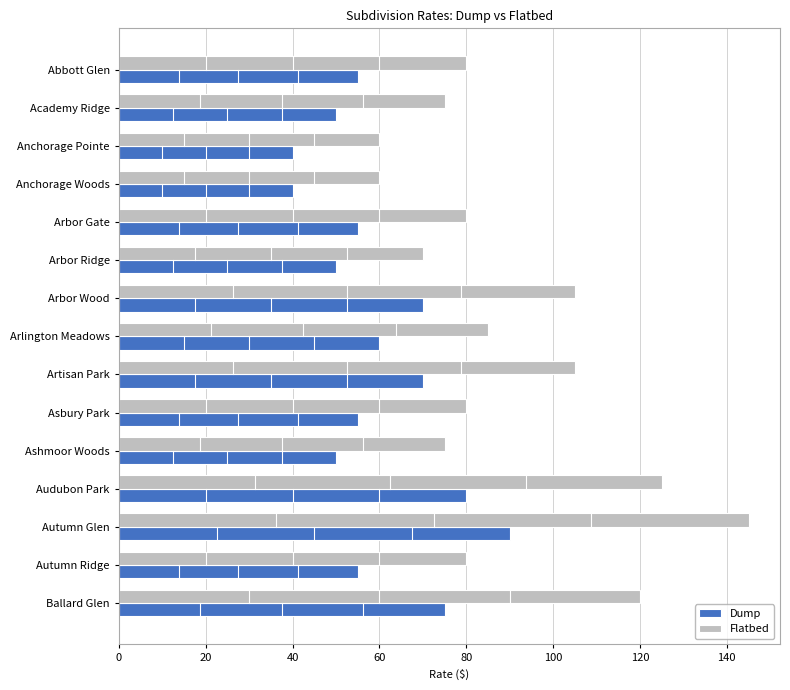

What is the difference between the maximum and second lowest values in the Flatbed series?

85